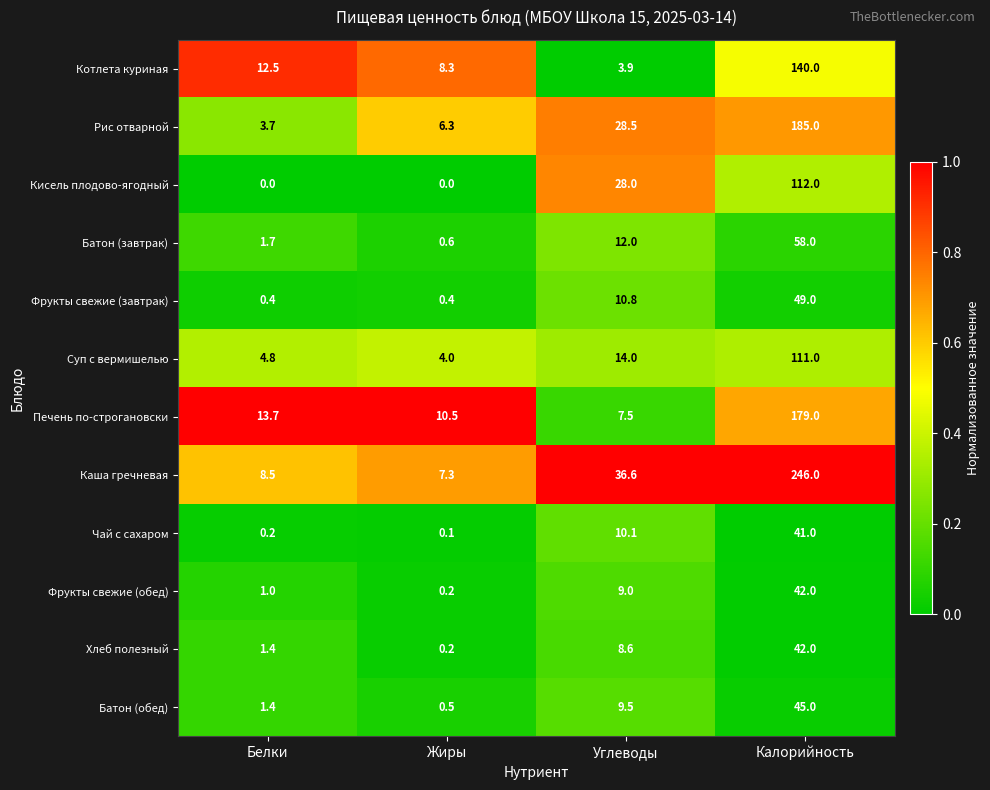

What is the sum of the Печень по-строгановски values at Углеводы and Жиры?

18.0